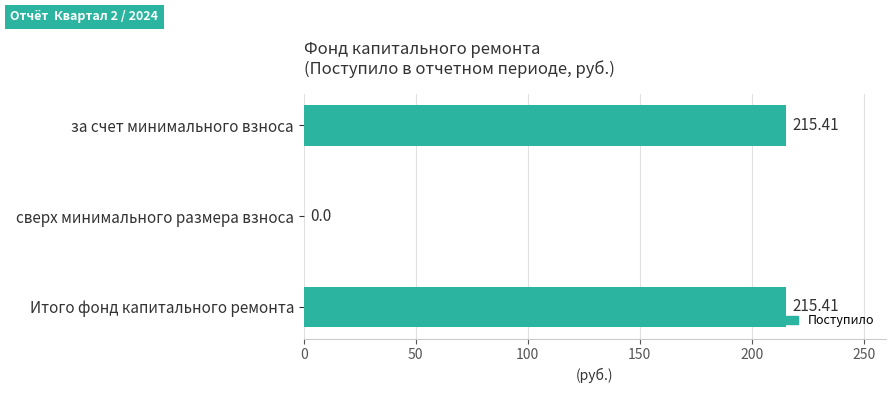

At which label is the value closest to 107?

сверх минимального размера взноса